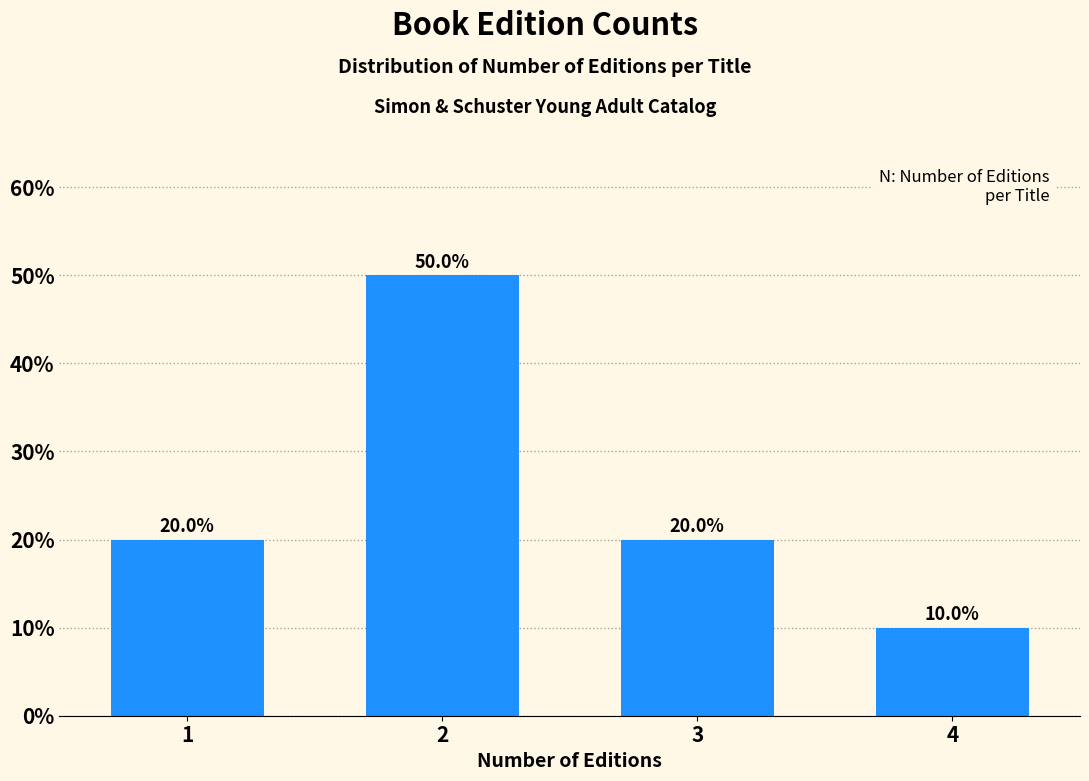

Reading left to right, extract all data points from this chart.

20	50	20	10